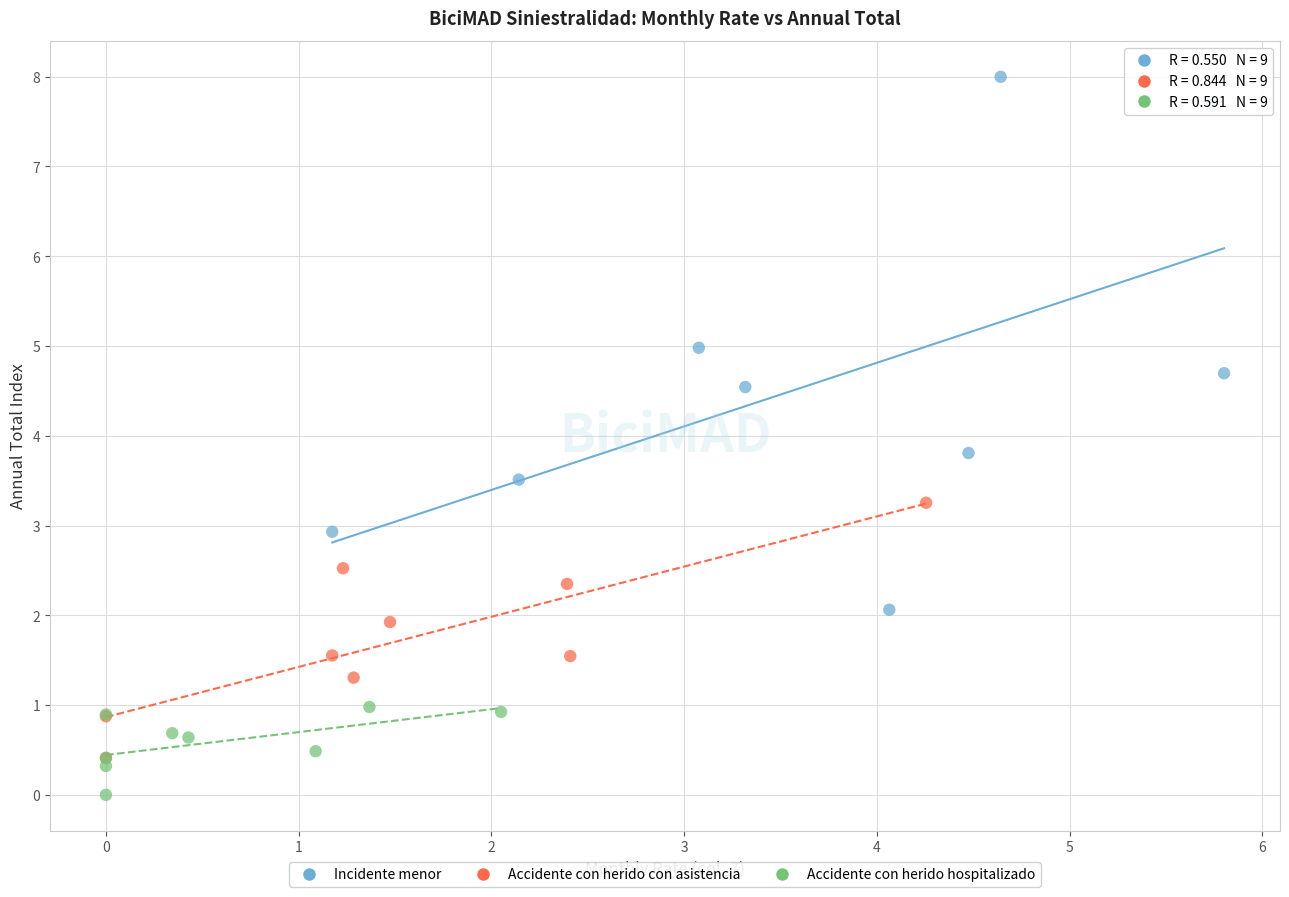

What are all the series names shown in the legend?

Incidente menor, Accidente con herido con asistencia, Accidente con herido hospitalizado